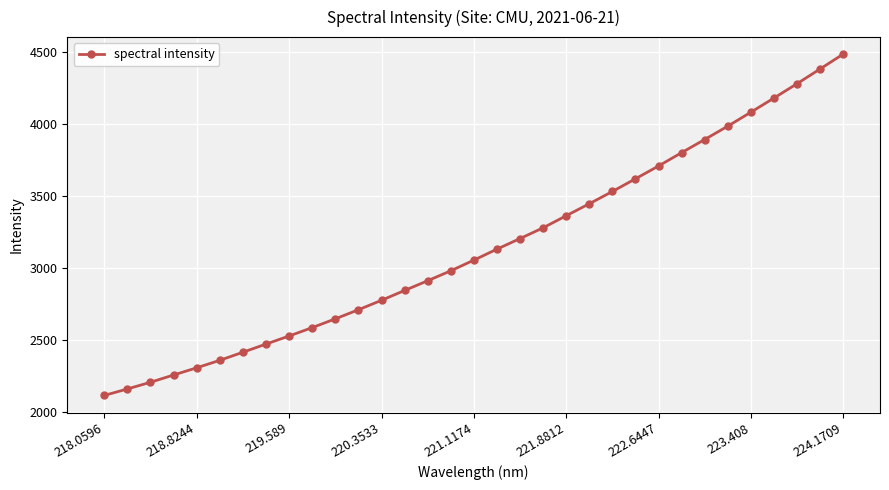

What is the smallest value displayed?

2111.8